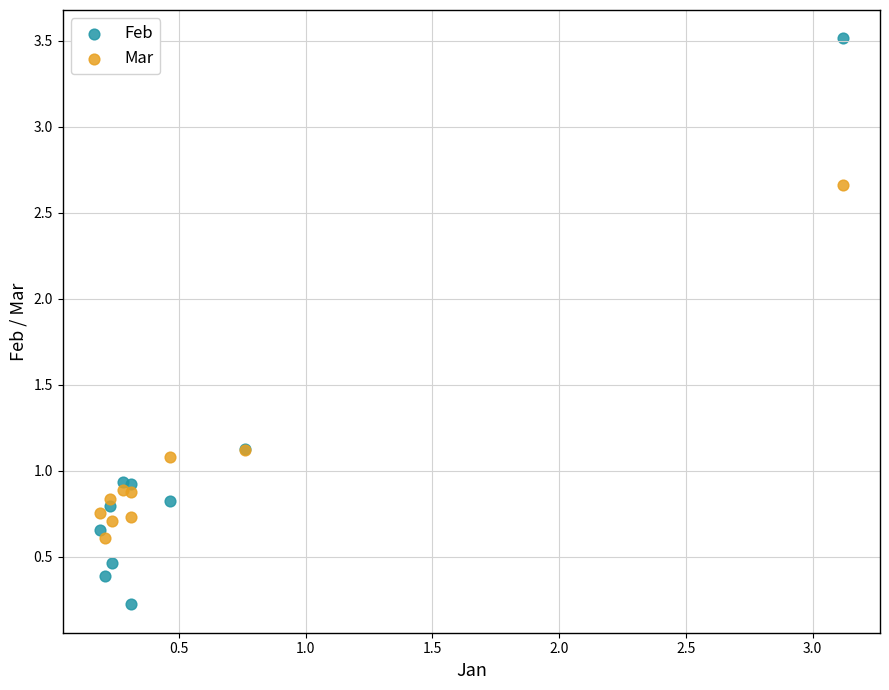

Which series contains the highest Y value?

Feb